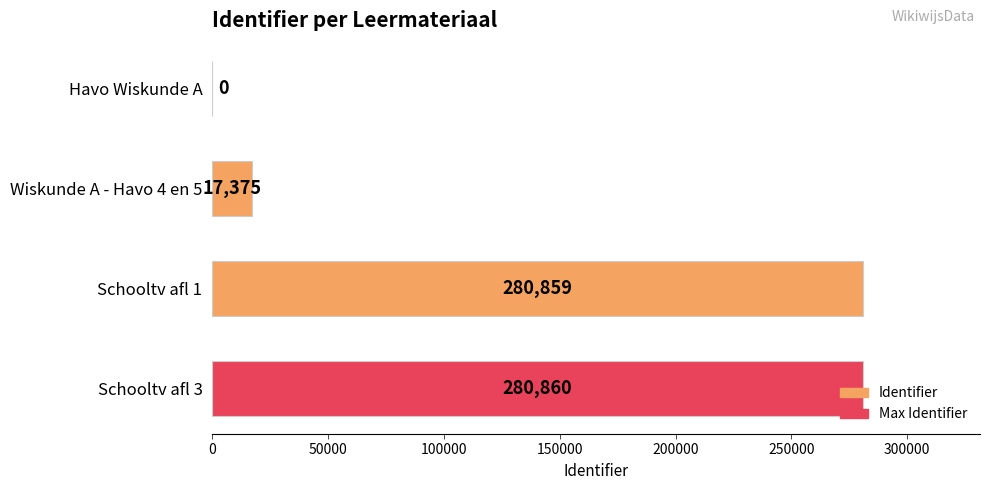

Is it true that the value at Schooltv afl 3 is 92710?

False